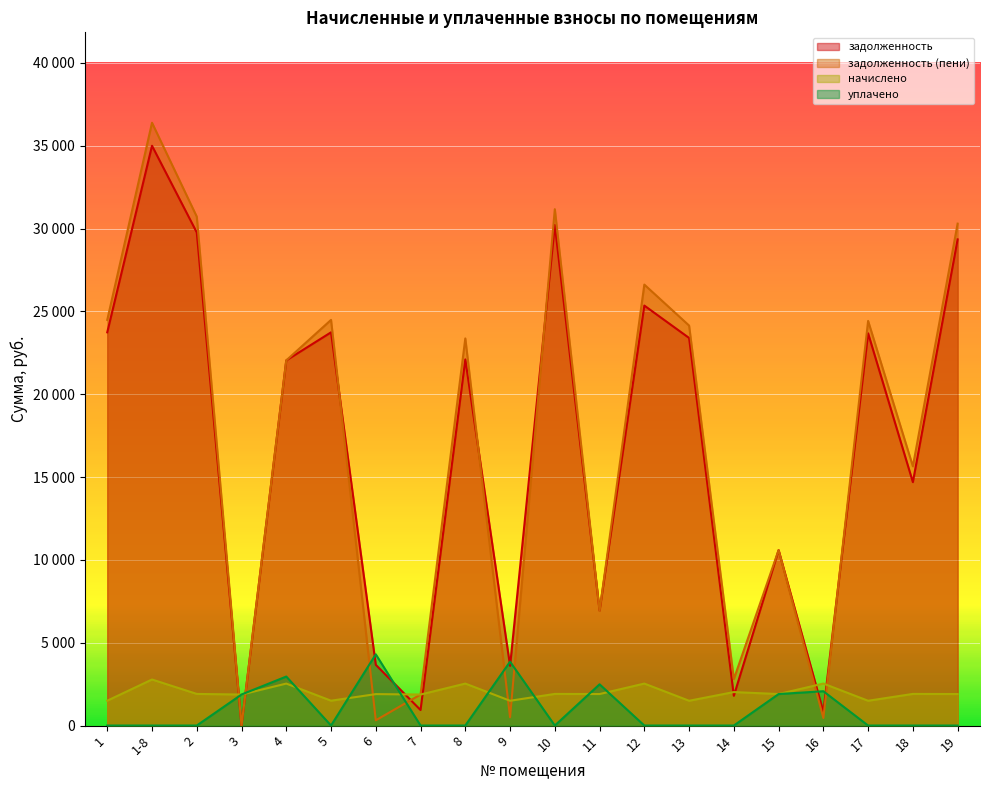

How many interior local peaks does the начислено series have?

9